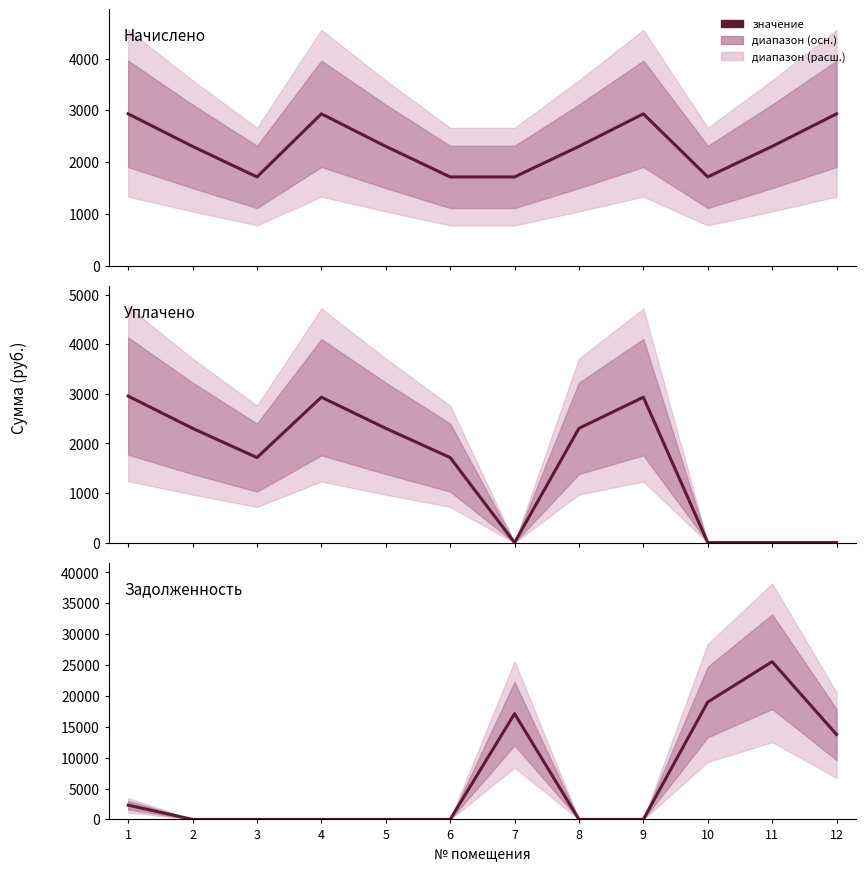

Which has a higher value, 2 or 3?

2